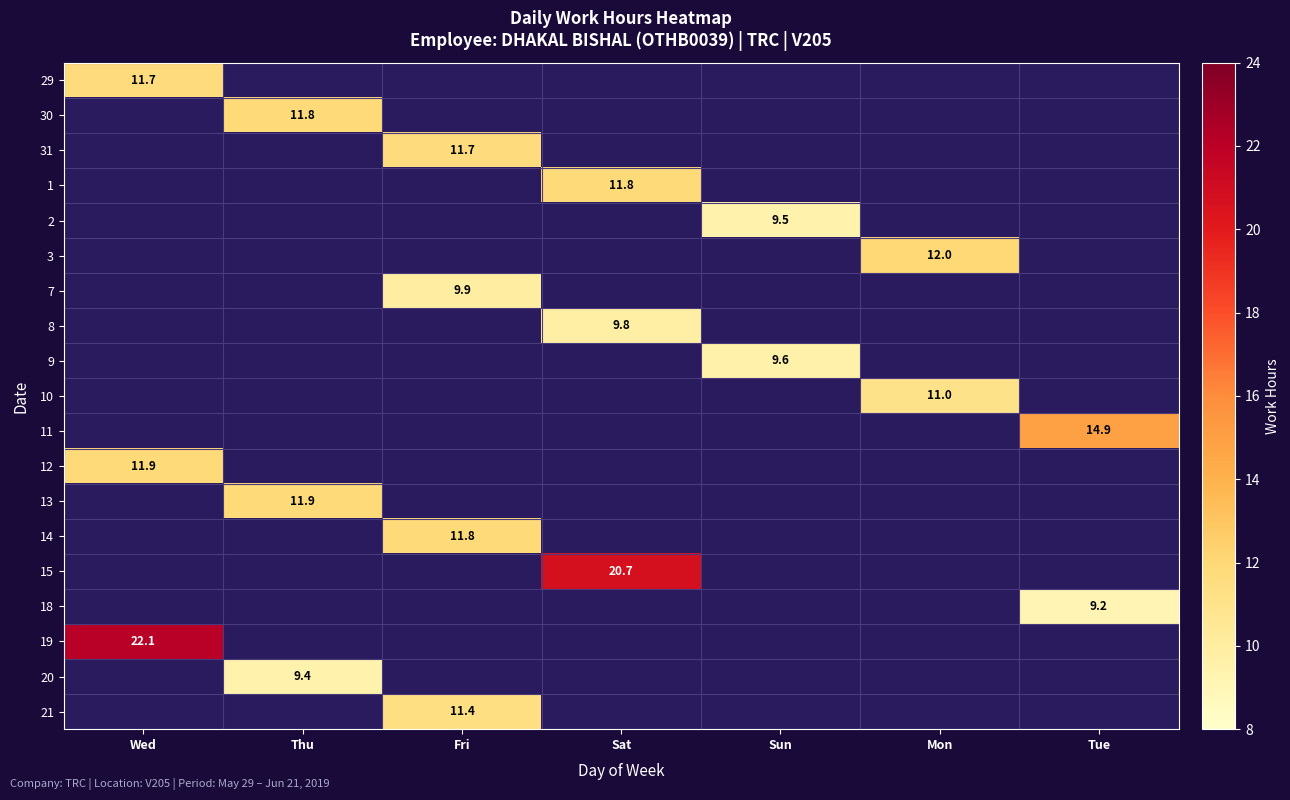

Is it true that 14 equals 11.8 at Fri?

True